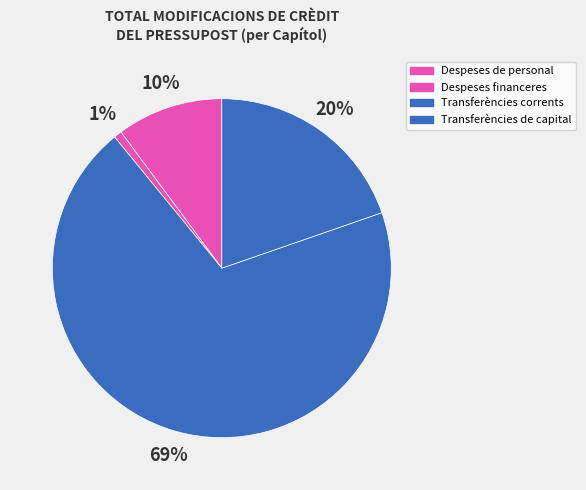

Which category has the smallest portion of the pie?

Despeses financeres